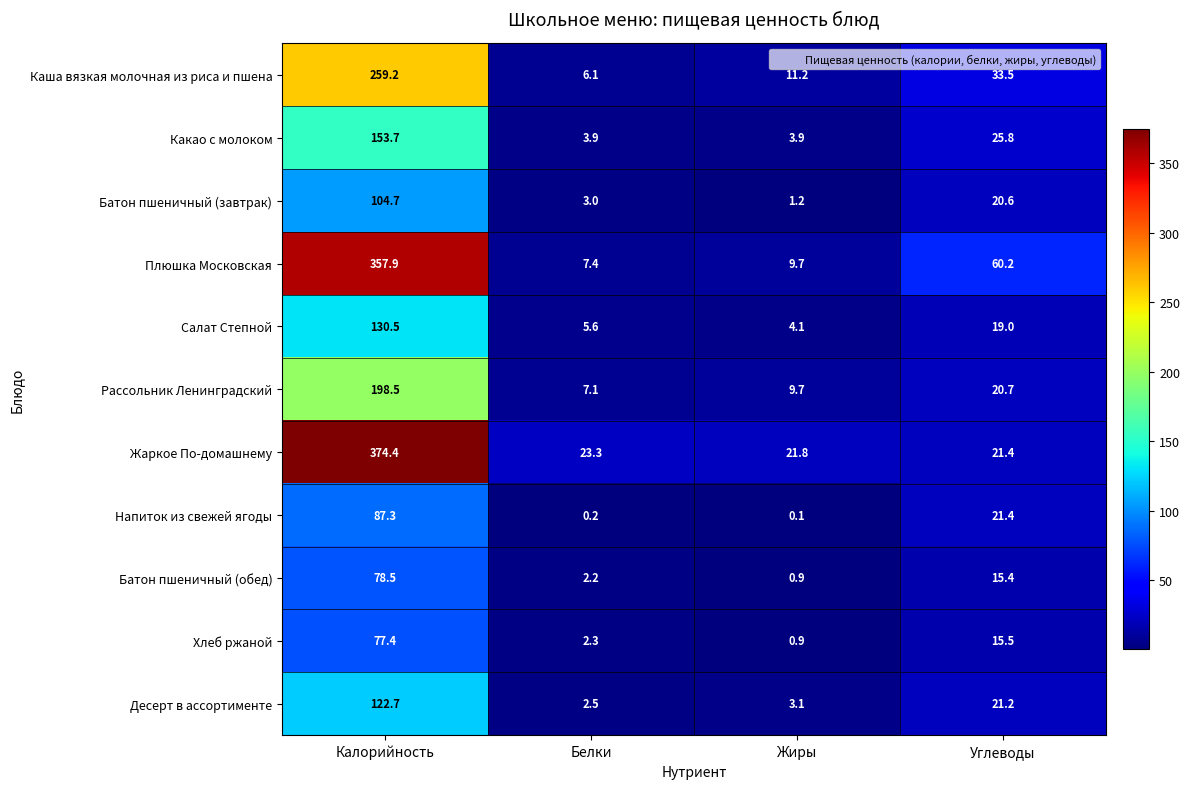

How many values in the Рассольник Ленинградский series are below 20?

2